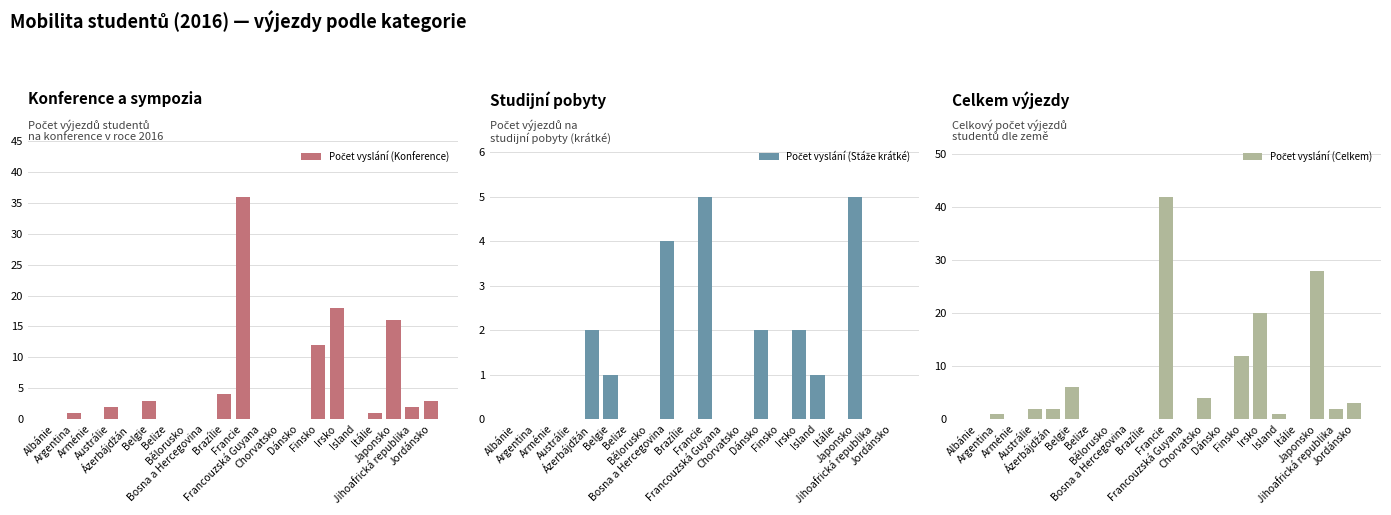

The value of Počet vyslání (Celkem) at Belize is 0. True or false?

True